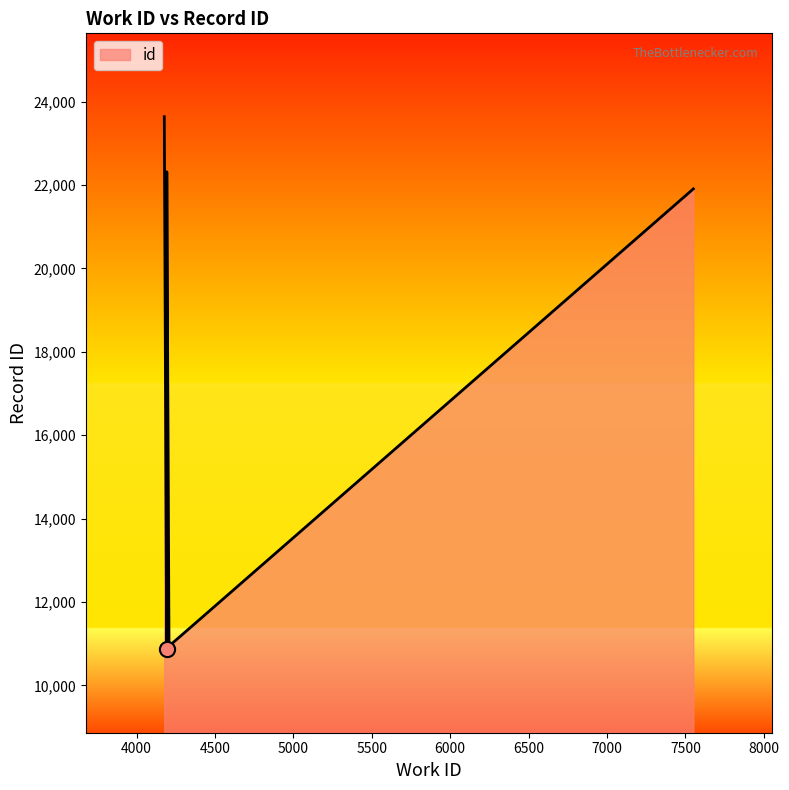

Between 4209 and 4345, which is larger?

4345